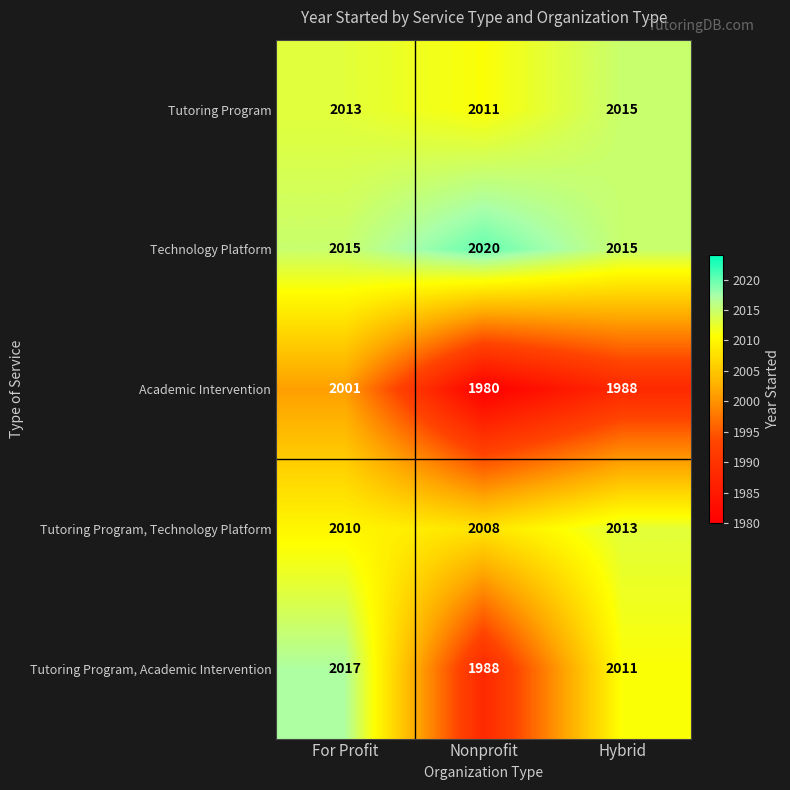

What is the greatest value displayed?

2020